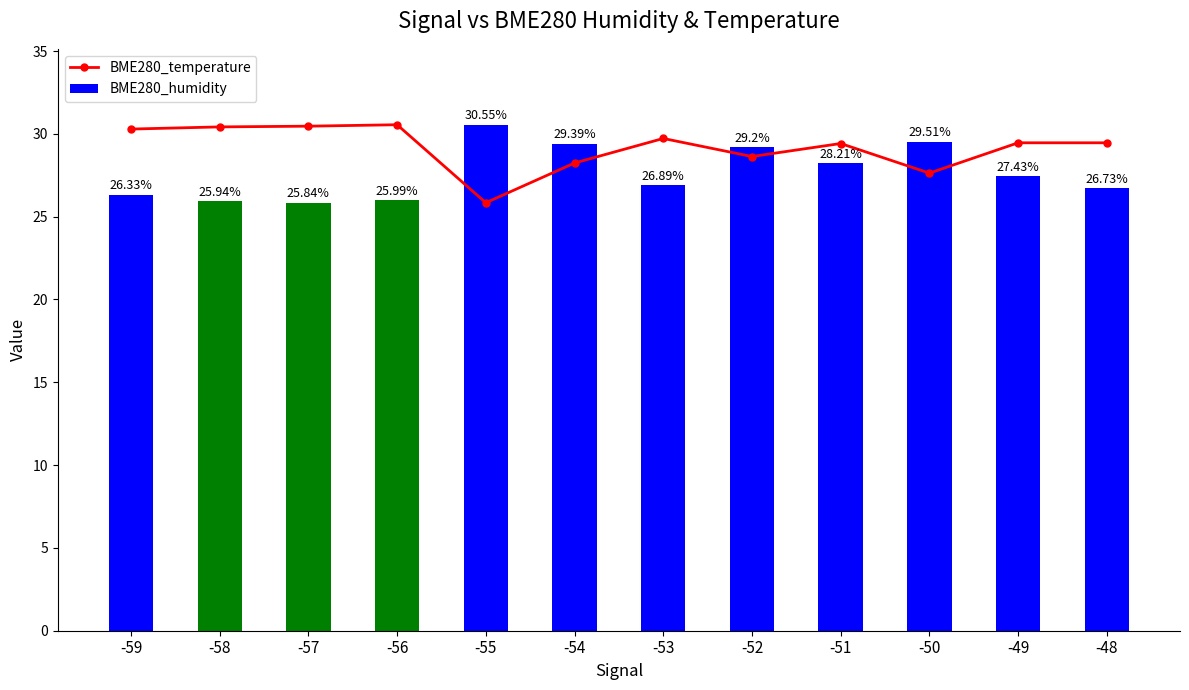

Which category has the lowest value in the BME280_humidity series?

-57